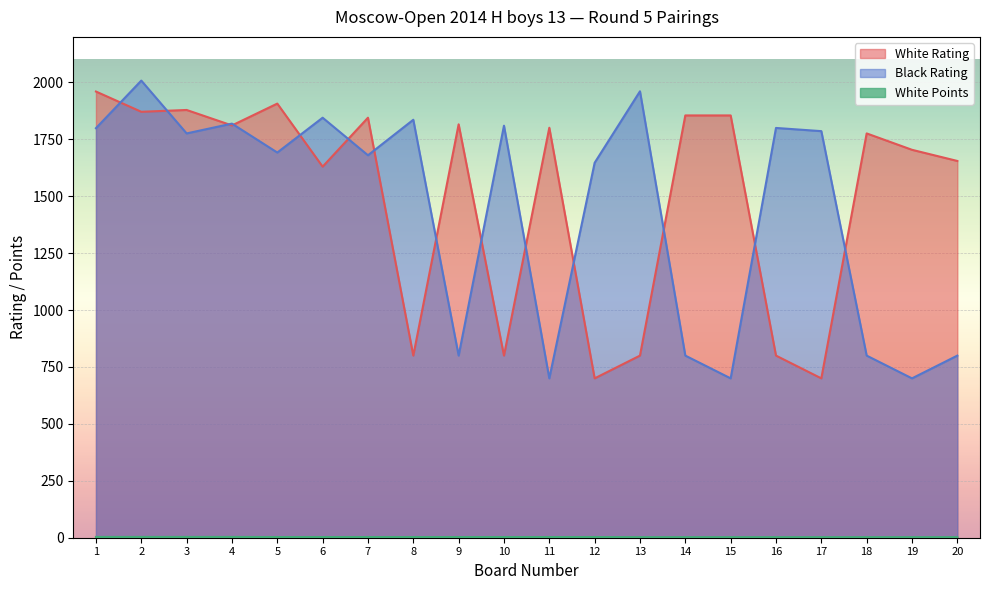

At how many categories does at least one series exceed 1588?

20